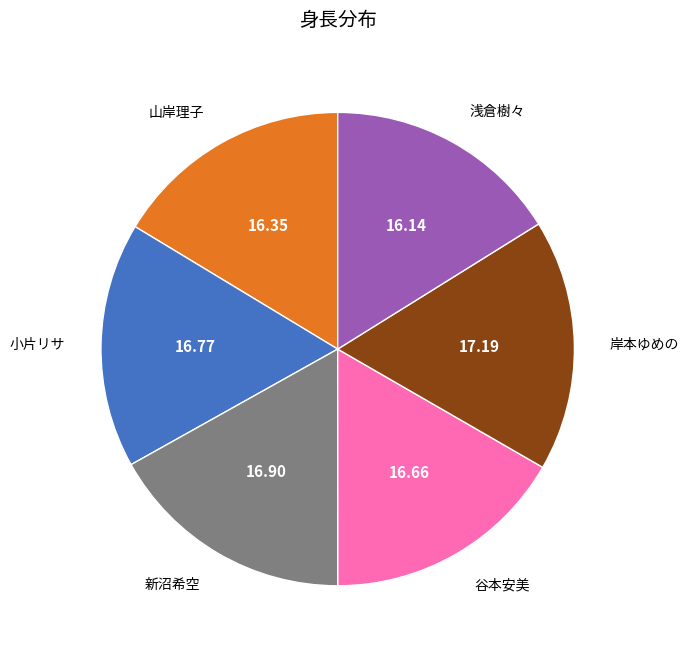

Approximately how many times larger is the value at 岸本ゆめの compared to 山岸理子?

1.1